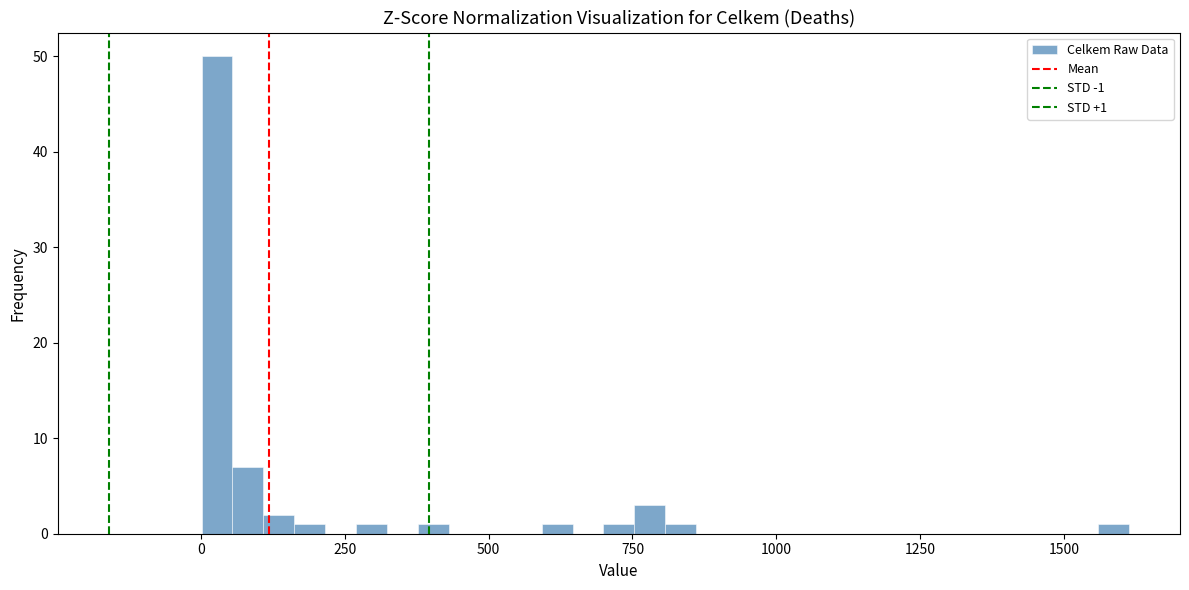

Read against the x-axis, roughly where is the centre of the tallest bar?

50